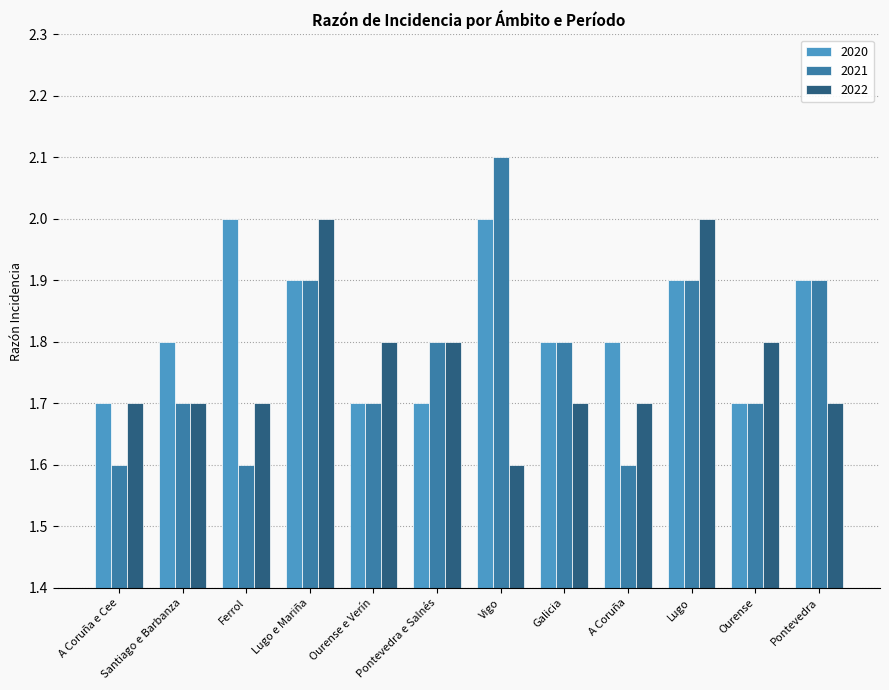

What is the approximate value of 2021 at Galicia?

1.8